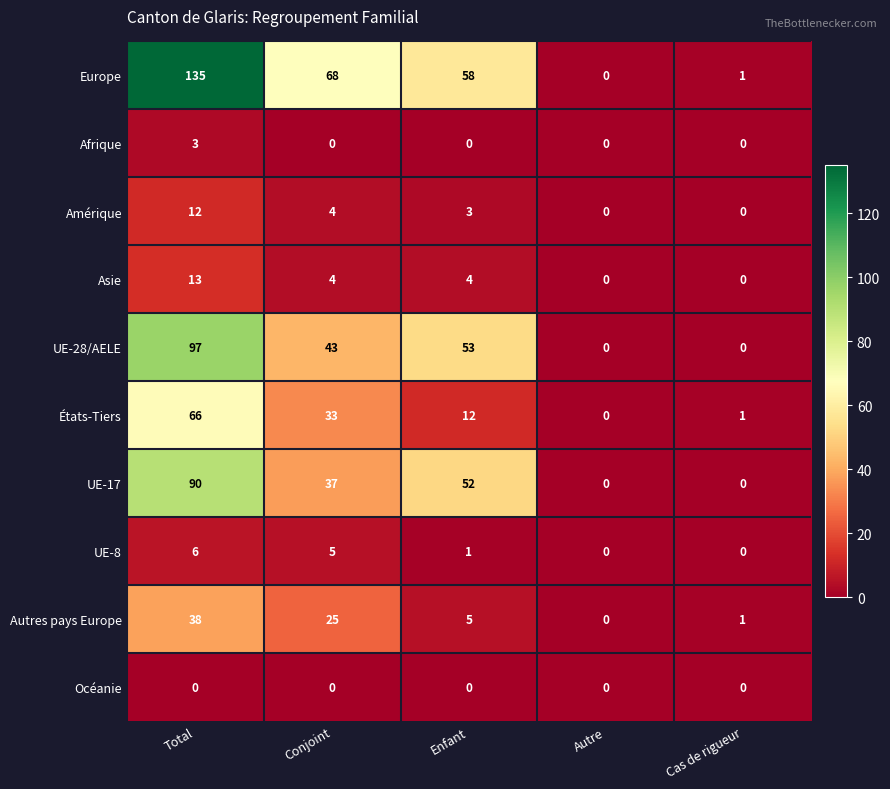

What is the average value of the Europe series?

52